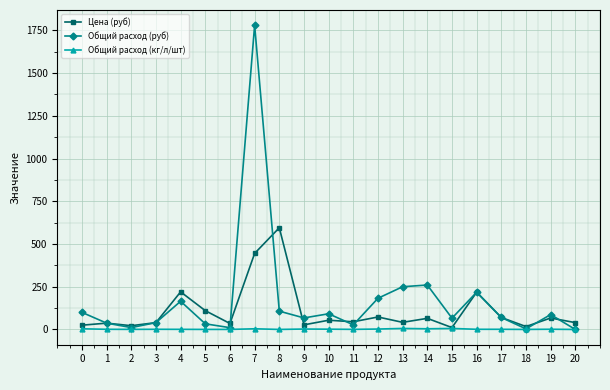

Is this an area chart (filled region under the line)?

No